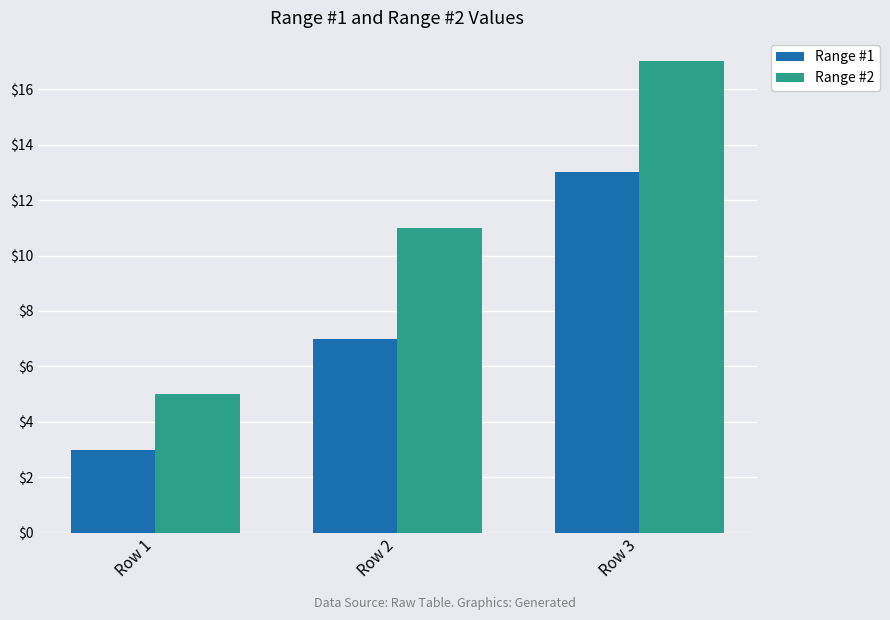

Reading left to right, transcribe all the data shown in this chart.

Range #1: Row 1=3	Row 2=7	Row 3=13
Range #2: Row 1=5	Row 2=11	Row 3=17